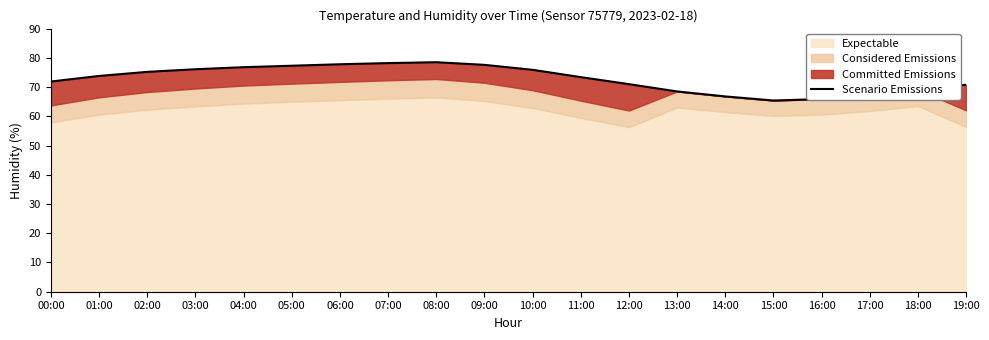

How many interior local valleys (lower than both neighbors) does the data have?

1